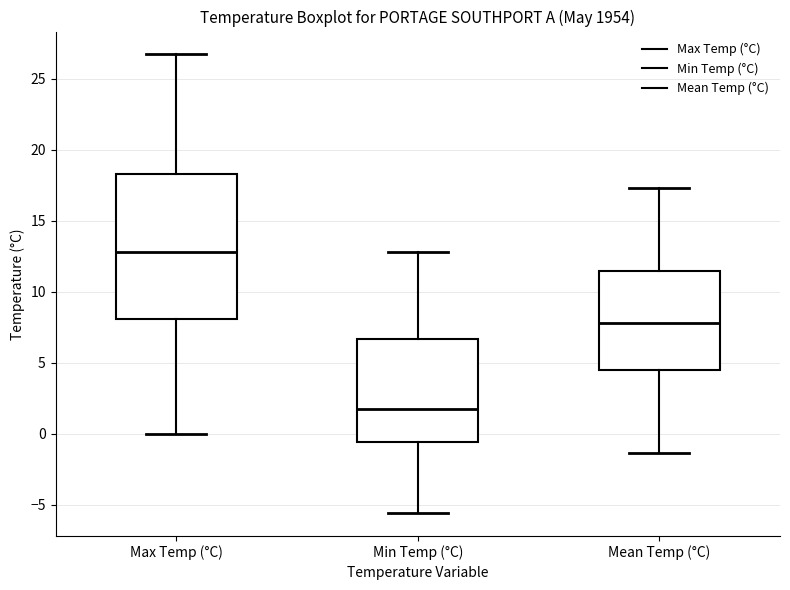

Which box has the highest median line?

Max Temp (°C)